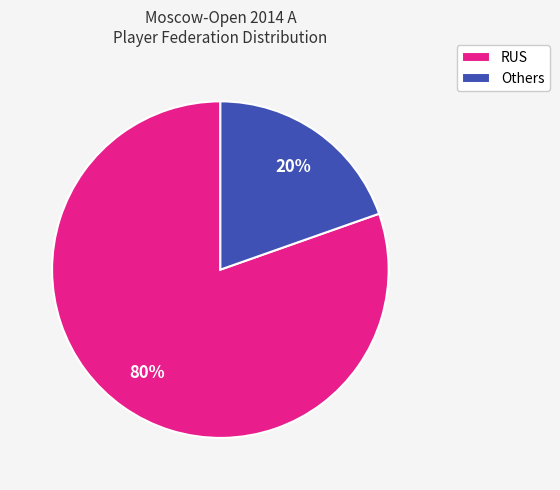

How many slices are in this pie chart?

2